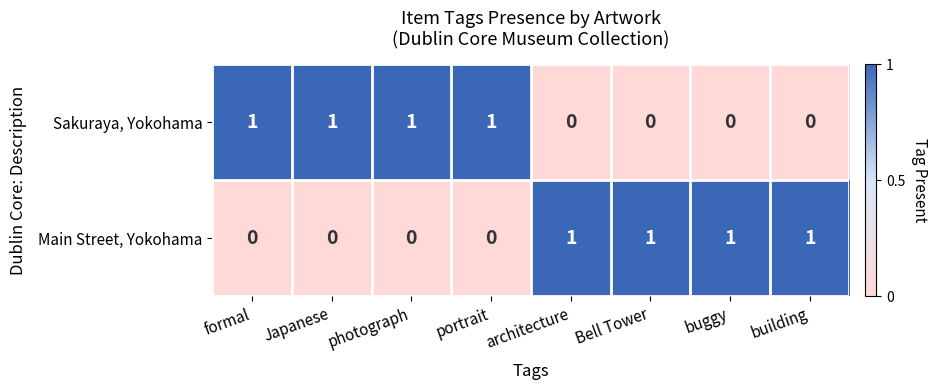

True or false: Main Street, Yokohama has a value of 1 at buggy.

True